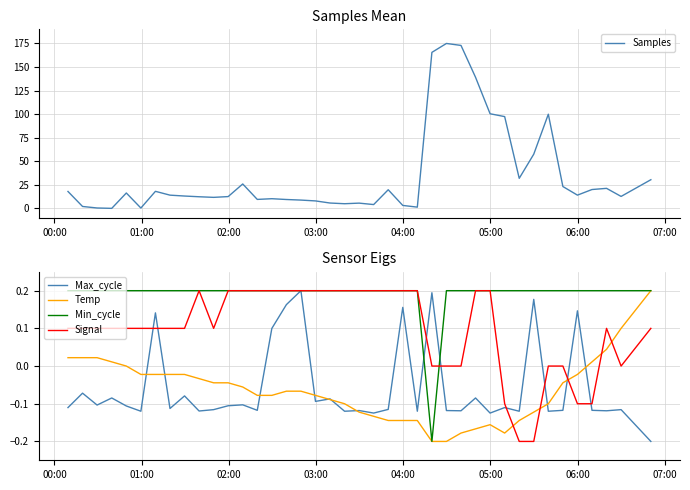

True or false: Signal and Temp cross at least once.

True